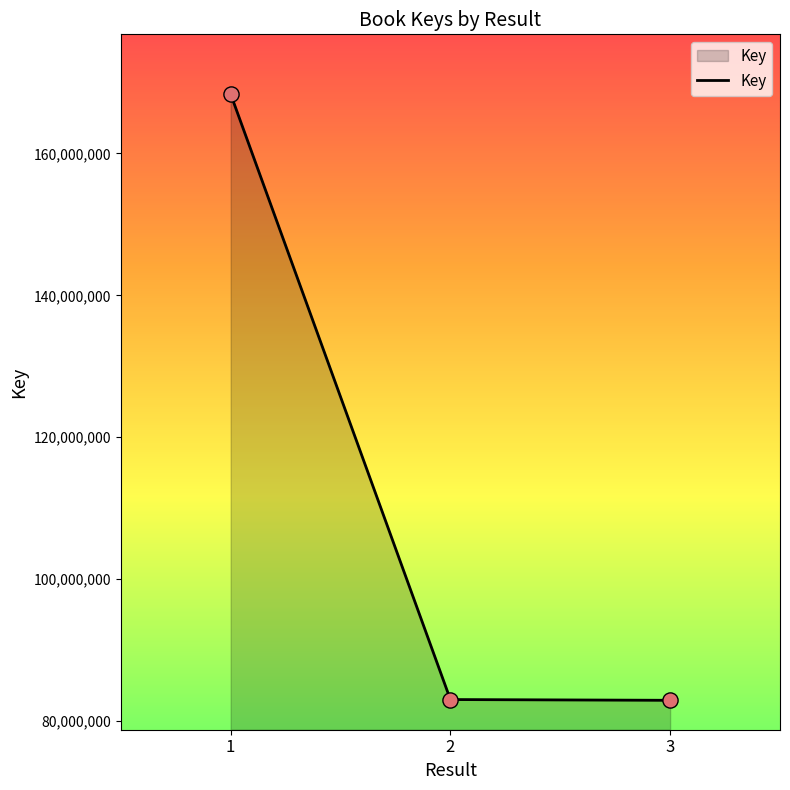

What is the change in value from 1 to 3?

-85440677